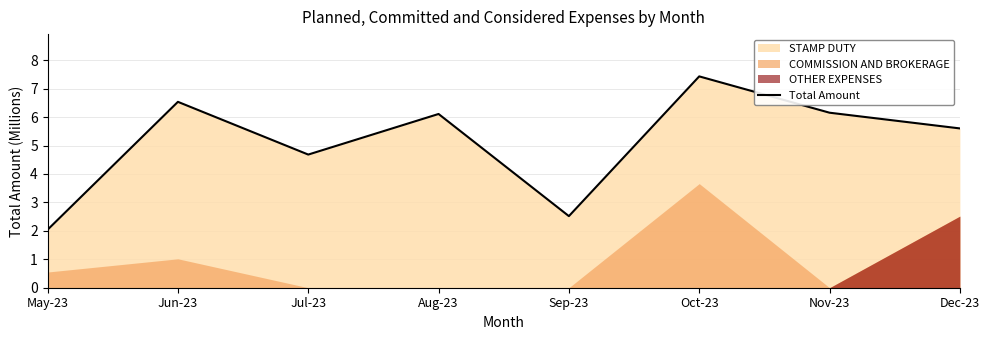

What is the sum of all values?

41.1